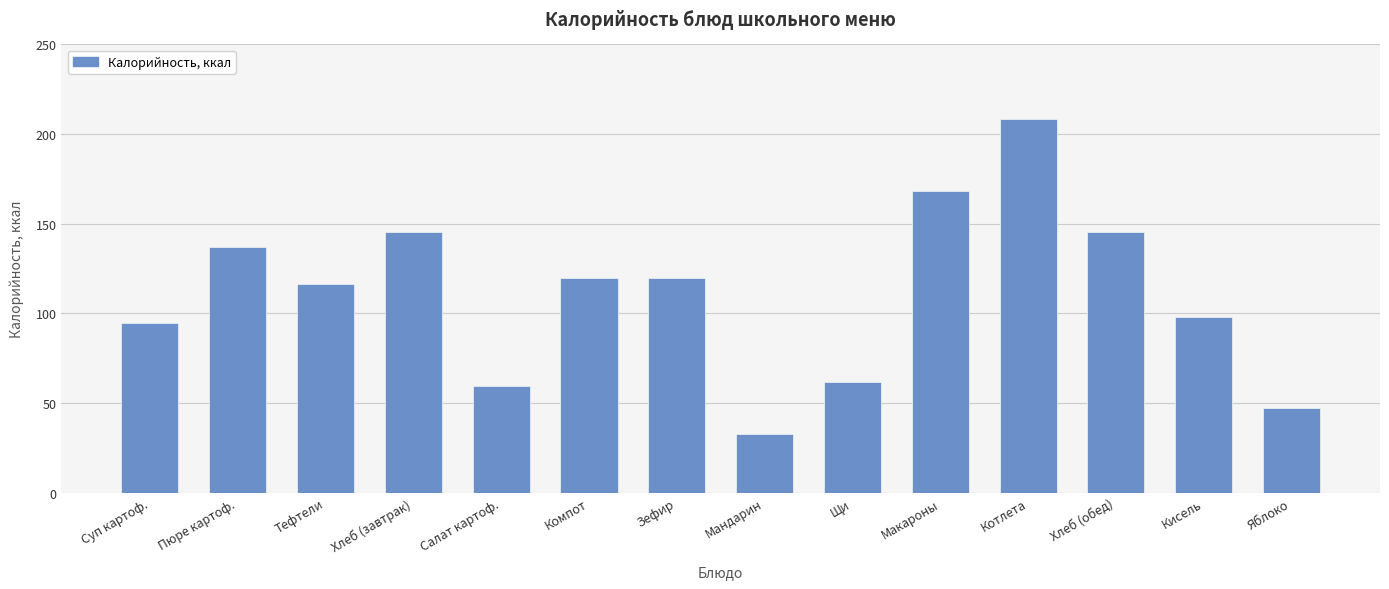

What is the average value?

111.0